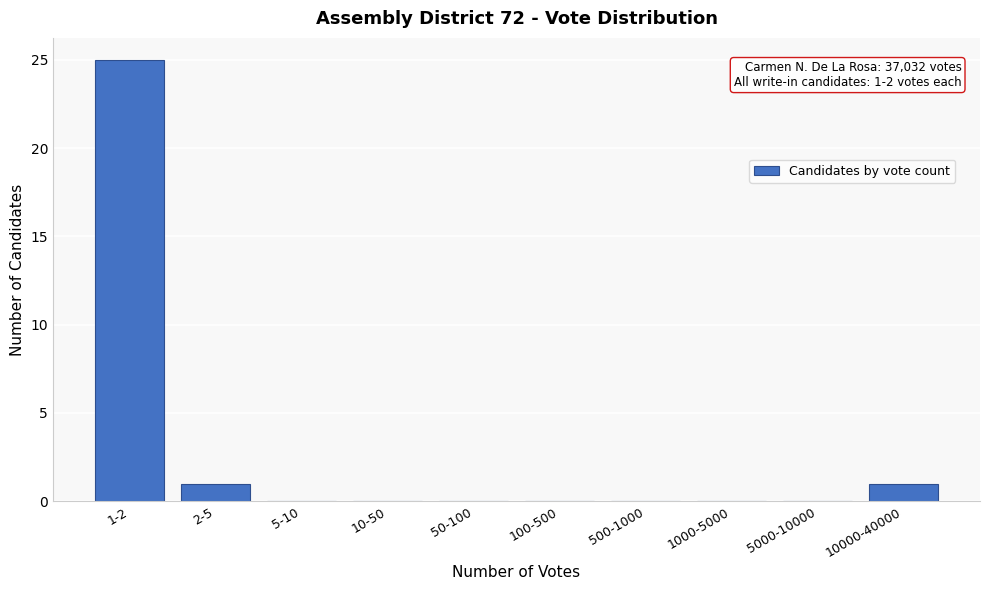

Reading left to right, list all the values displayed in this chart.

1-2=25	2-5=1	5-10=0	10-50=0	50-100=0	100-500=0	500-1000=0	1000-5000=0	5000-10000=0	10000-40000=1